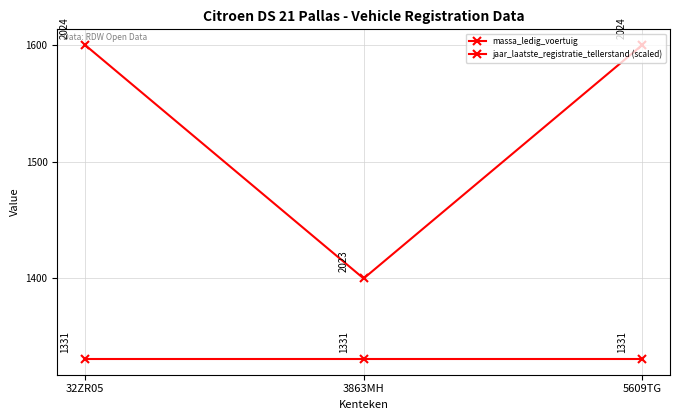

Which series has the largest range (max minus min)?

jaar_laatste_registratie_tellerstand (scaled)